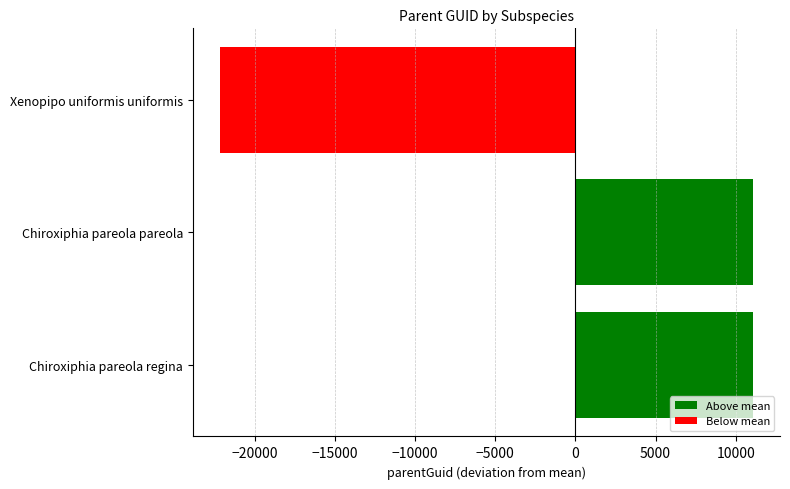

What is the approximate value at Chiroxiphia pareola pareola?

11100.7